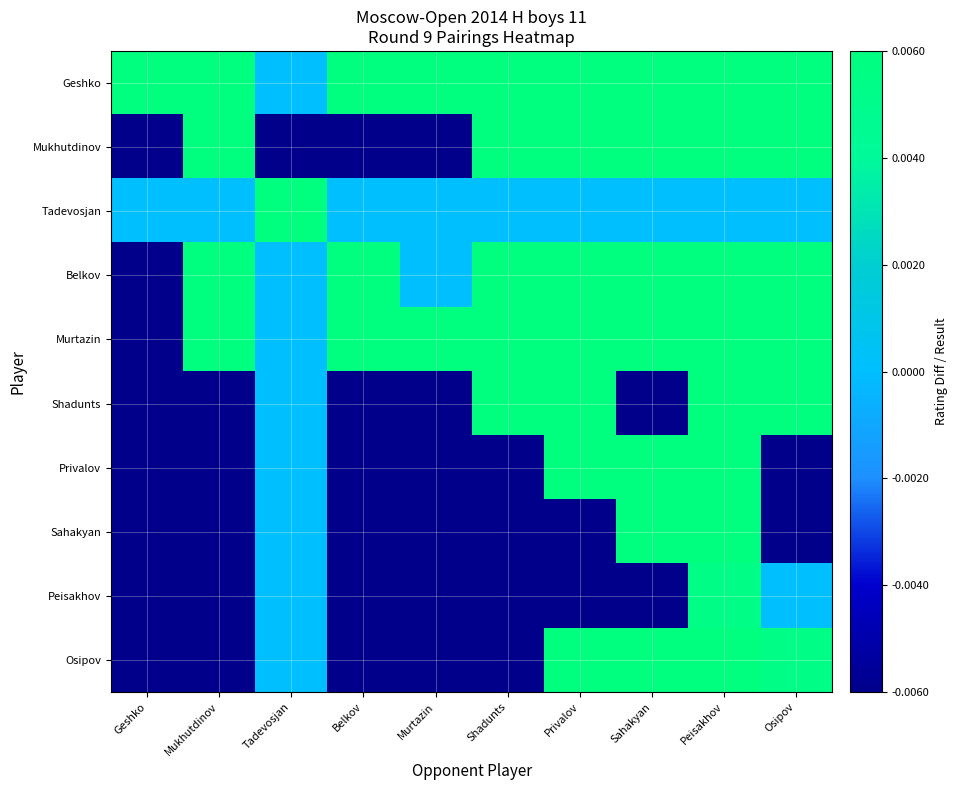

Reading right to left, transcribe all the data shown in this chart.

Geshko: Osipov=0.0	Peisakhov=0.0	Sahakyan=0.0	Privalov=0.5	Shadunts=0.0	Murtazin=0.0	Belkov=0.0	Tadevosjan=0.0	Mukhutdinov=0.0	Geshko=0.0
Mukhutdinov: Osipov=0.0	Peisakhov=0.0	Sahakyan=0.0	Privalov=0.0	Shadunts=0.0	Murtazin=-0.0	Belkov=-0.0	Tadevosjan=-0.5	Mukhutdinov=0.0	Geshko=-0.0
Tadevosjan: Osipov=0.0	Peisakhov=0.0	Sahakyan=0.0	Privalov=0.0	Shadunts=0.0	Murtazin=0.0	Belkov=0.0	Tadevosjan=0.0	Mukhutdinov=0.0	Geshko=0.0
Belkov: Osipov=0.0	Peisakhov=0.0	Sahakyan=0.0	Privalov=0.0	Shadunts=0.0	Murtazin=0.0	Belkov=0.0	Tadevosjan=0.0	Mukhutdinov=0.0	Geshko=-0.0
Murtazin: Osipov=0.0	Peisakhov=0.0	Sahakyan=0.0	Privalov=0.0	Shadunts=0.0	Murtazin=0.0	Belkov=0.0	Tadevosjan=0.0	Mukhutdinov=0.0	Geshko=-0.0
Shadunts: Osipov=0.0	Peisakhov=0.0	Sahakyan=-0.5	Privalov=0.0	Shadunts=0.0	Murtazin=-0.0	Belkov=-0.0	Tadevosjan=0.0	Mukhutdinov=-0.0	Geshko=-0.0
Privalov: Osipov=-0.0	Peisakhov=0.0	Sahakyan=0.0	Privalov=0.0	Shadunts=-0.0	Murtazin=-0.0	Belkov=-0.0	Tadevosjan=0.0	Mukhutdinov=-0.0	Geshko=-0.0
Sahakyan: Osipov=-0.0	Peisakhov=0.0	Sahakyan=0.0	Privalov=-0.0	Shadunts=-0.0	Murtazin=-0.0	Belkov=-0.0	Tadevosjan=0.0	Mukhutdinov=-0.0	Geshko=-0.0
Peisakhov: Osipov=0.0	Peisakhov=0.0	Sahakyan=-0.0	Privalov=-0.0	Shadunts=-0.0	Murtazin=-0.0	Belkov=-0.0	Tadevosjan=0.0	Mukhutdinov=-0.0	Geshko=-0.0
Osipov: Osipov=0.0	Peisakhov=0.0	Sahakyan=0.0	Privalov=0.0	Shadunts=-0.0	Murtazin=-0.0	Belkov=-0.0	Tadevosjan=0.0	Mukhutdinov=-0.0	Geshko=-0.0